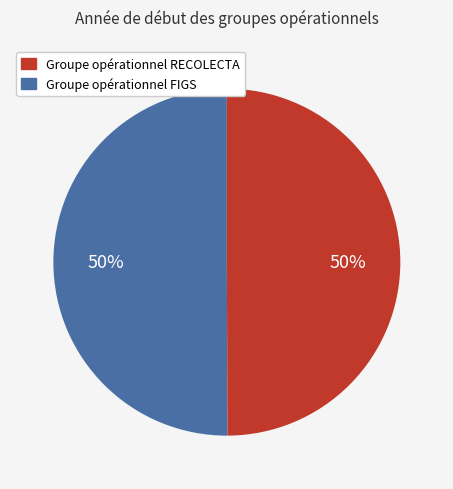

To the nearest percent, what is the average slice percentage?

50%